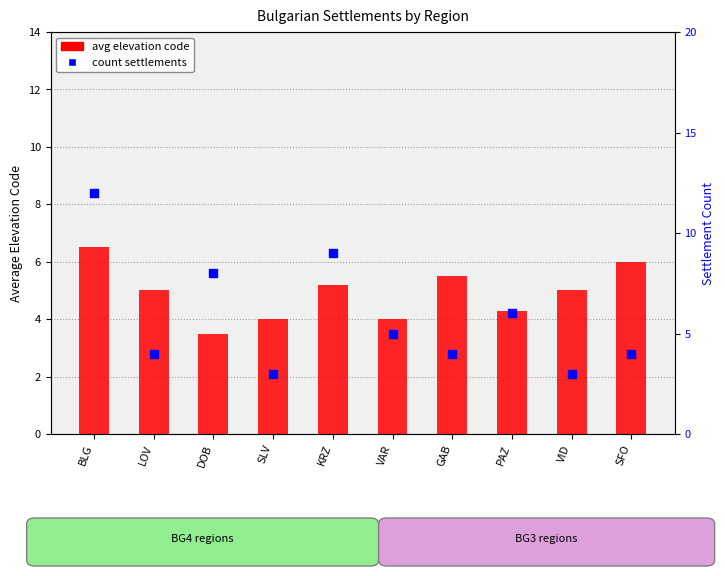

Is the value of count settlements at SFO greater than the value of avg elevation code at BLG?

No